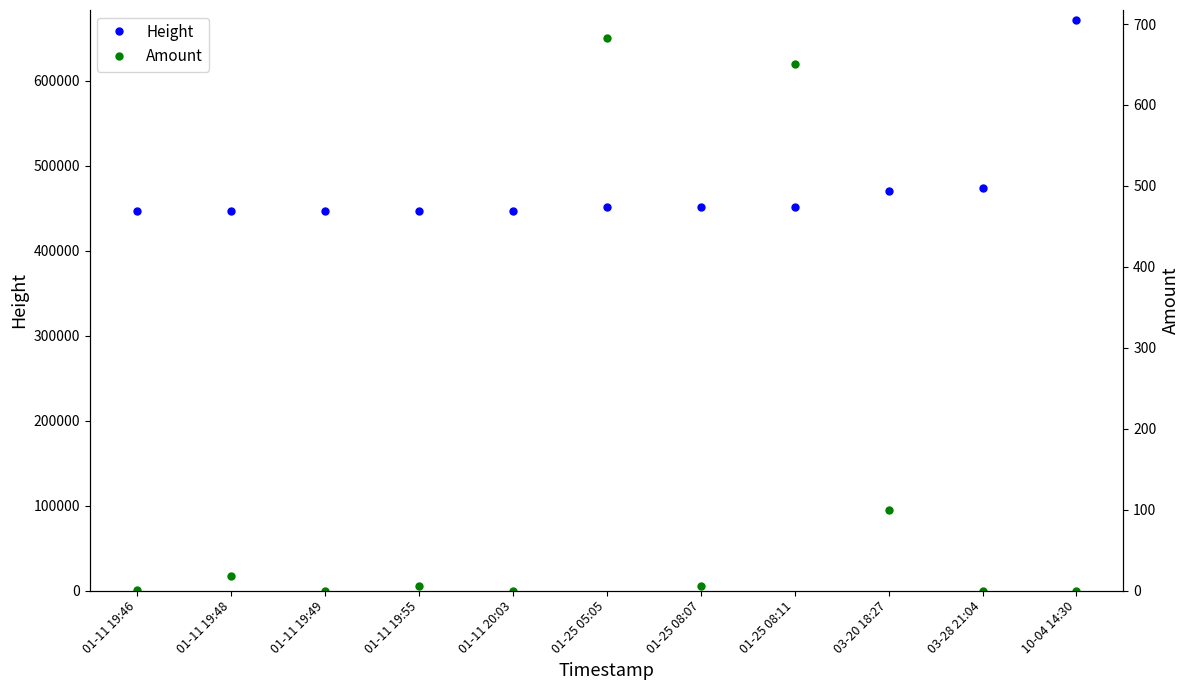

What is the highest value of the Height series?

671802